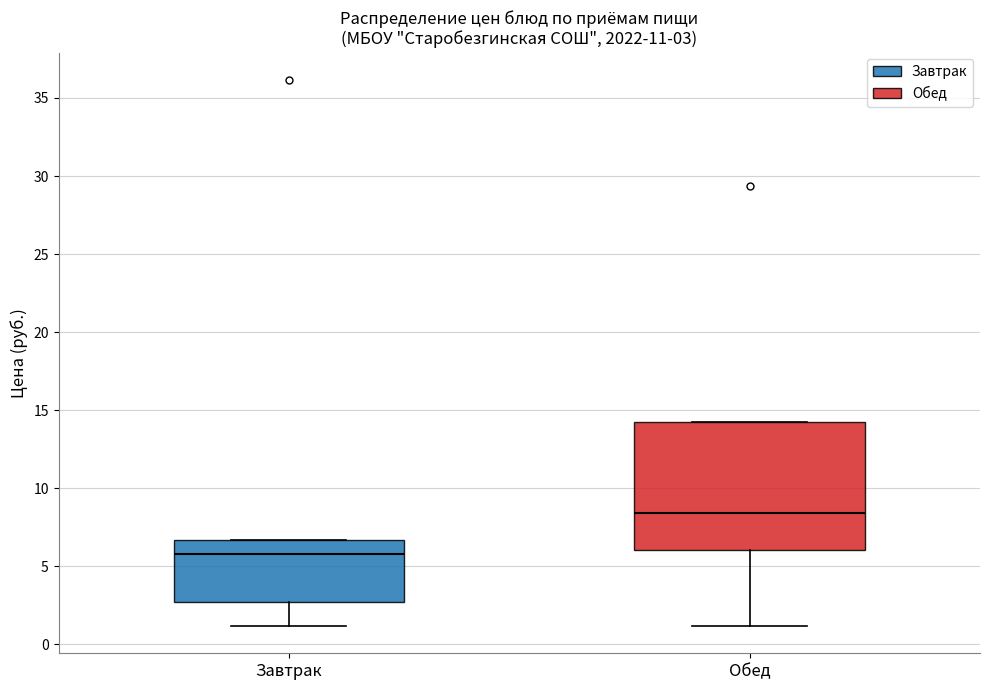

Comparing the boxes themselves (not the whiskers), which one is the tallest?

Обед